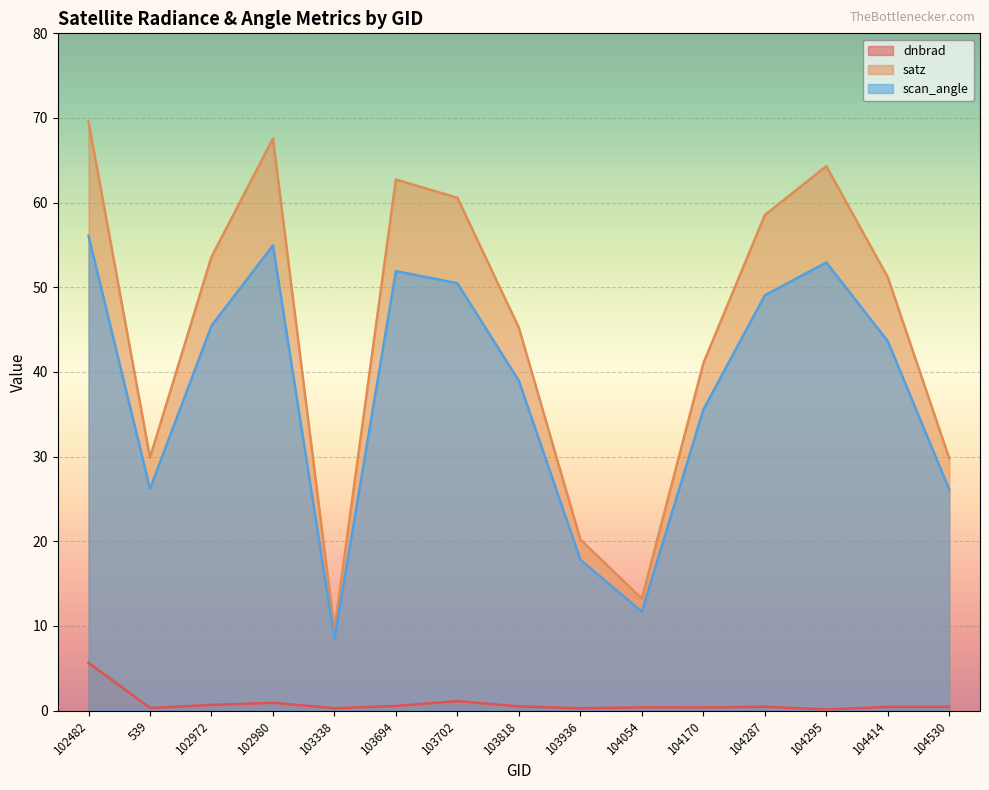

True or false: satz has more than 1 points higher than both neighbors.

True